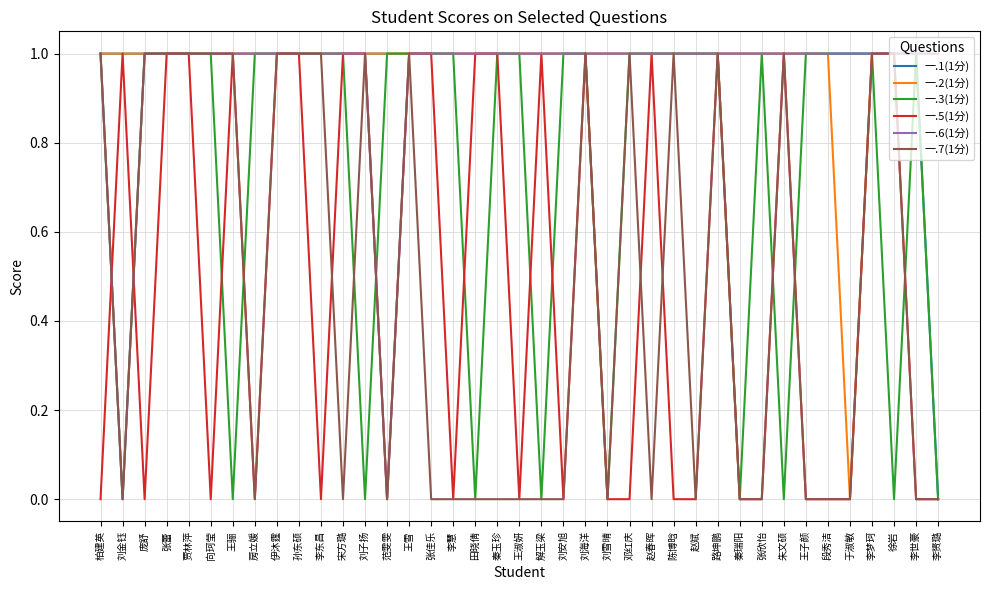

What position from the left is 陈博晗?

27